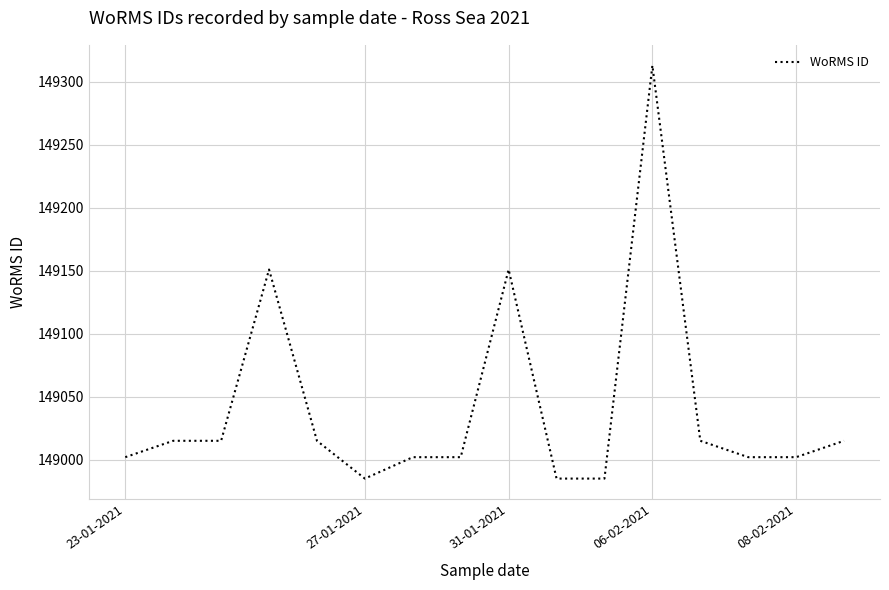

What is the maximum value shown in the chart?

149313